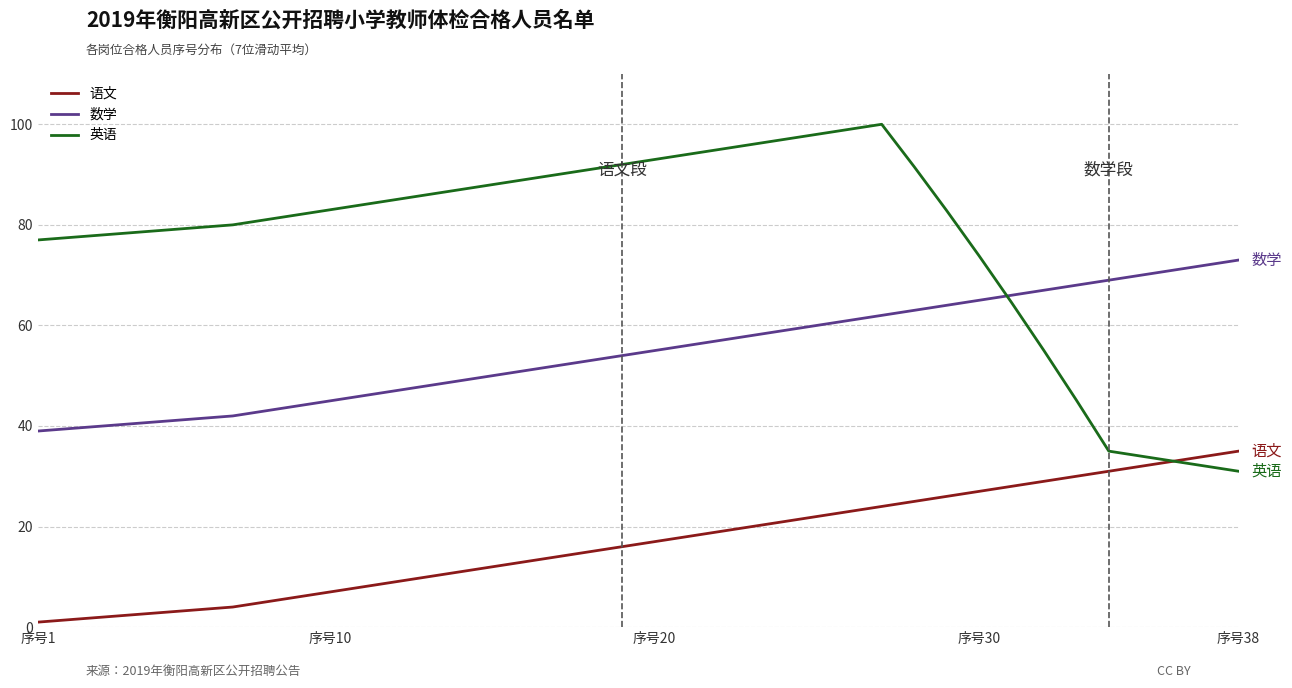

Which series has the largest total across all categories?

英语